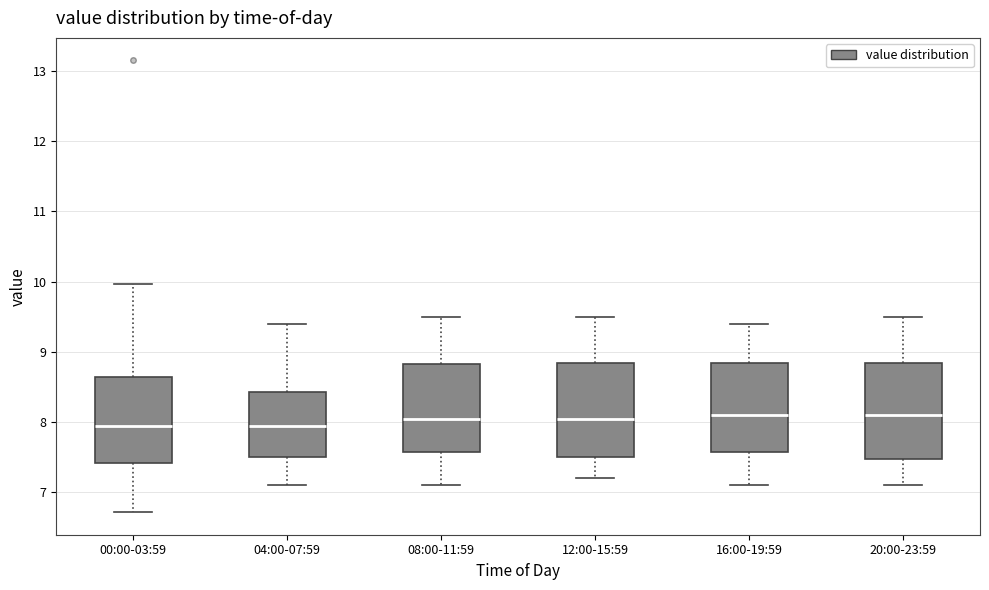

Where does the upper whisker of the box for 20:00-23:59 end on the y-axis? The values are not printed on the chart, so give them approximately, as read against the axis.

9.5